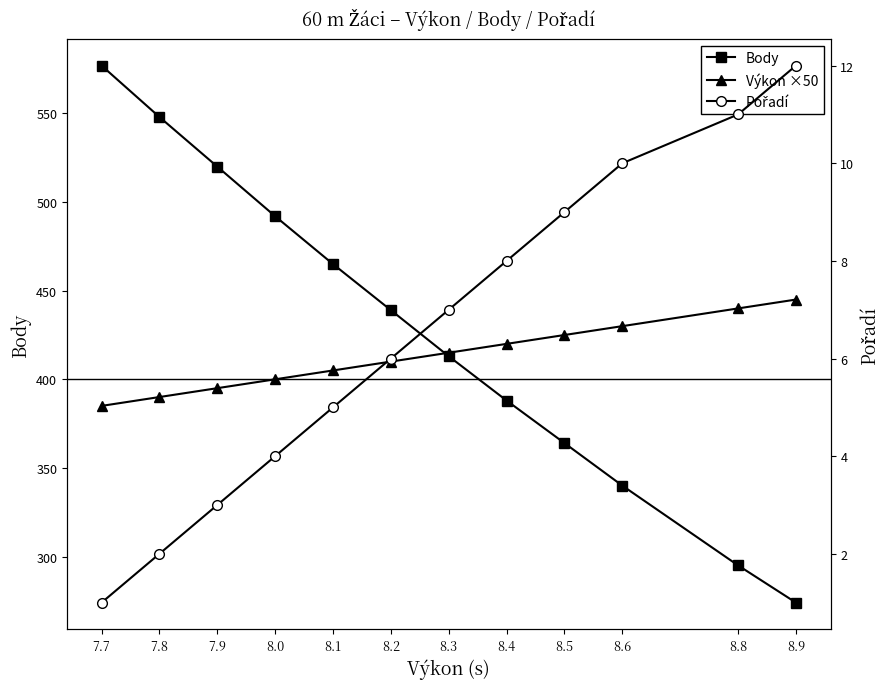

What is the sum of all Pořadí values?

78.0